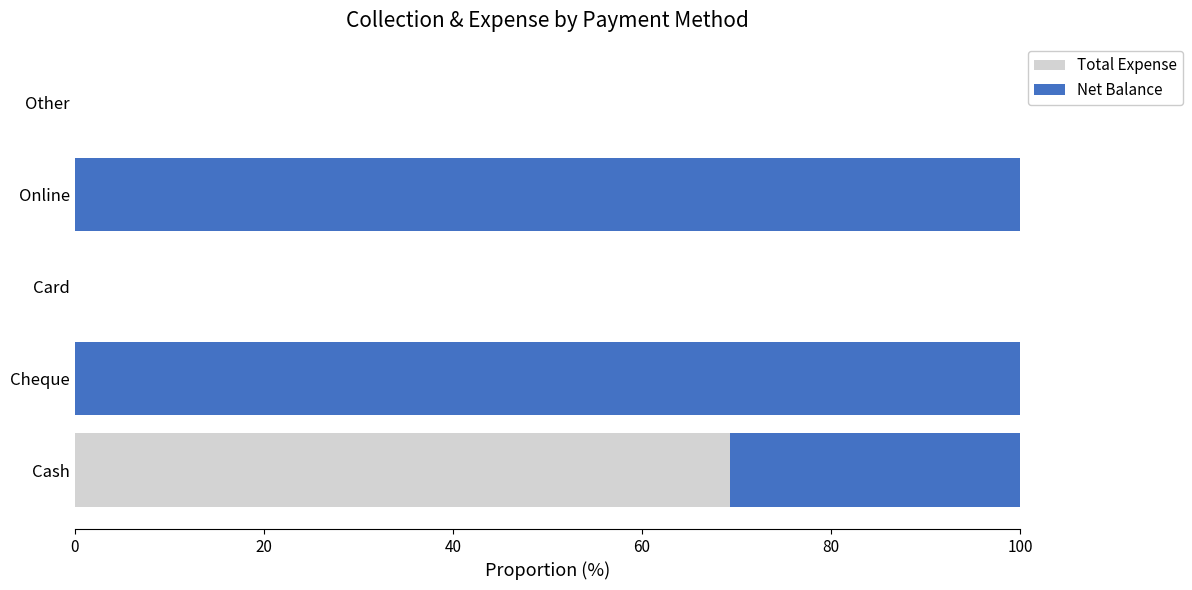

Which category has the highest value in the Total Expense series?

Cash